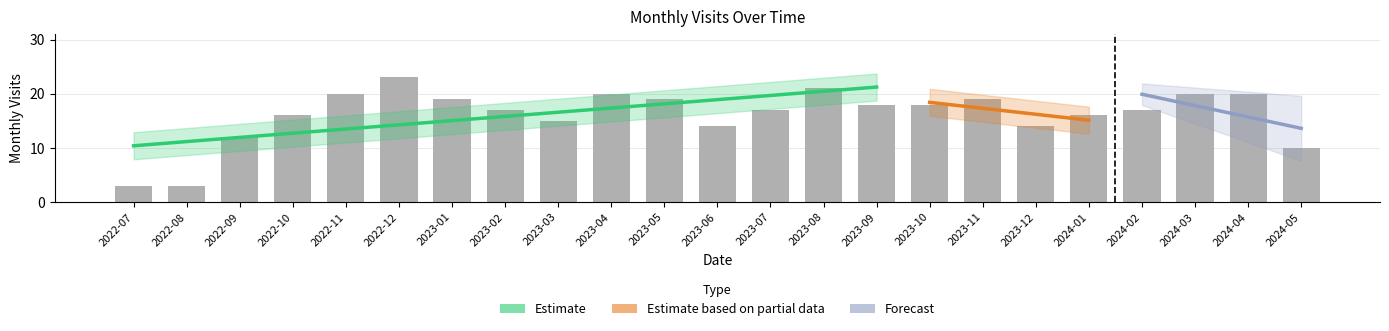

Rank the categories by value from highest to lowest.

2022-12, 2023-08, 2022-11, 2023-04, 2024-03, 2024-04, 2023-01, 2023-05, 2023-11, 2023-09, 2023-10, 2023-02, 2023-07, 2024-02, 2022-10, 2024-01, 2023-03, 2023-06, 2023-12, 2022-09, 2024-05, 2022-07, 2022-08